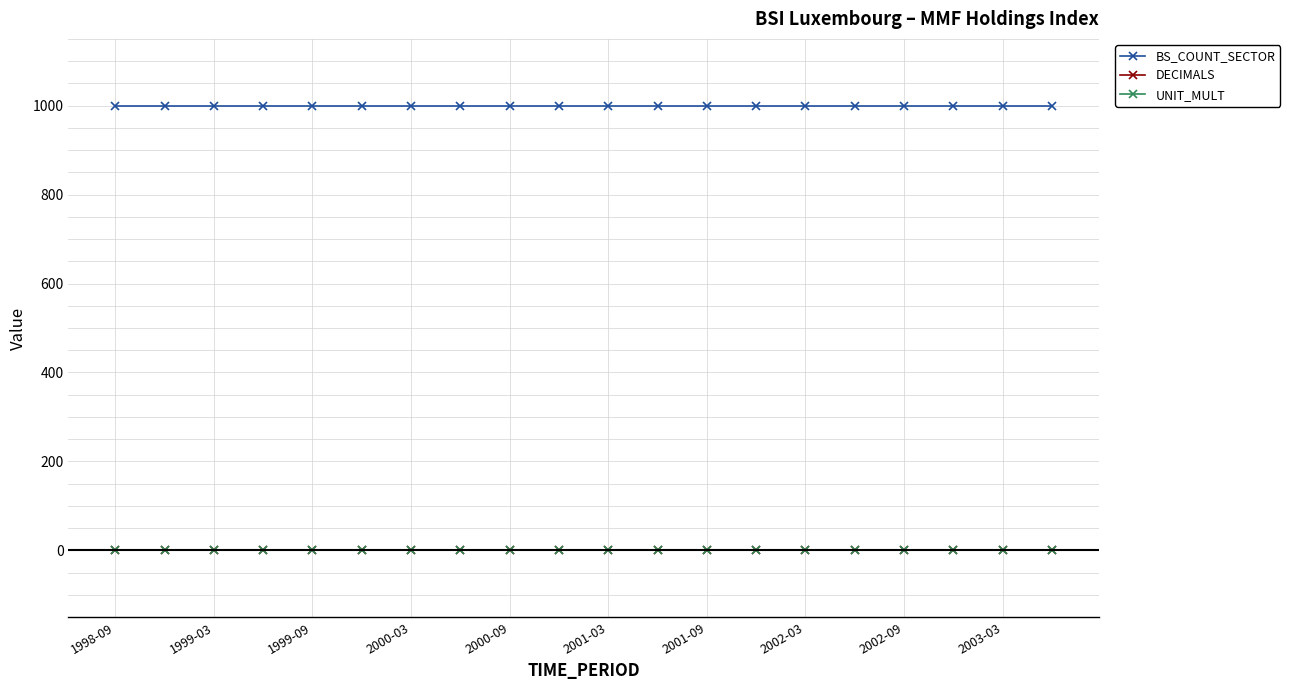

True or false: BS_COUNT_SECTOR and UNIT_MULT intersect in this chart.

False